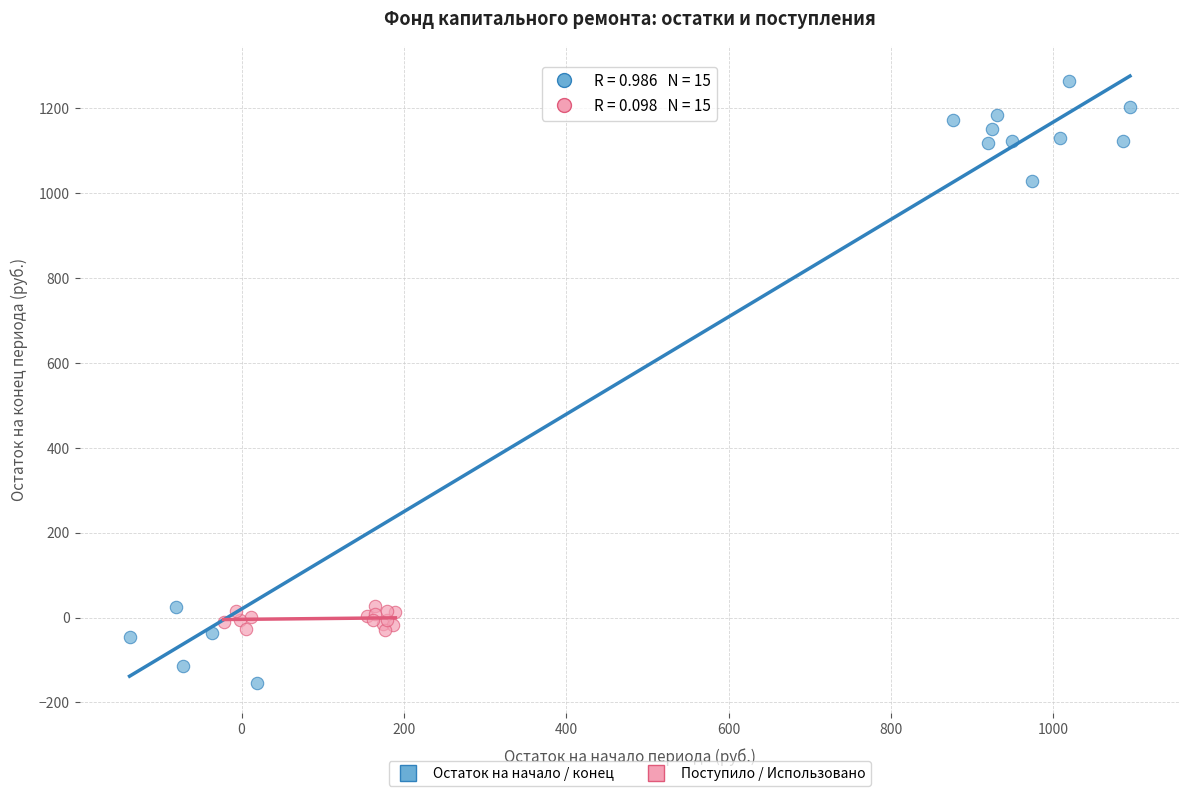

Which series contains the highest Y value?

Остаток на начало / конец